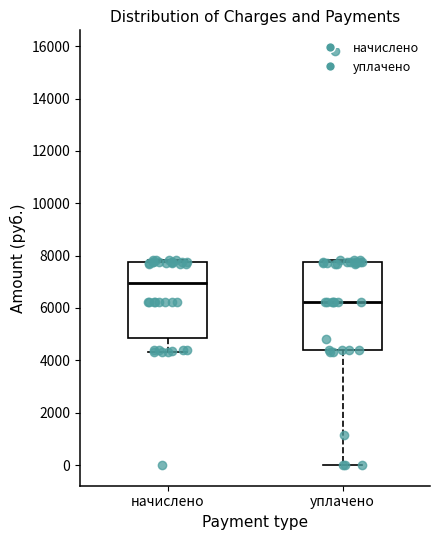

Which box's median line is the lowest?

уплачено